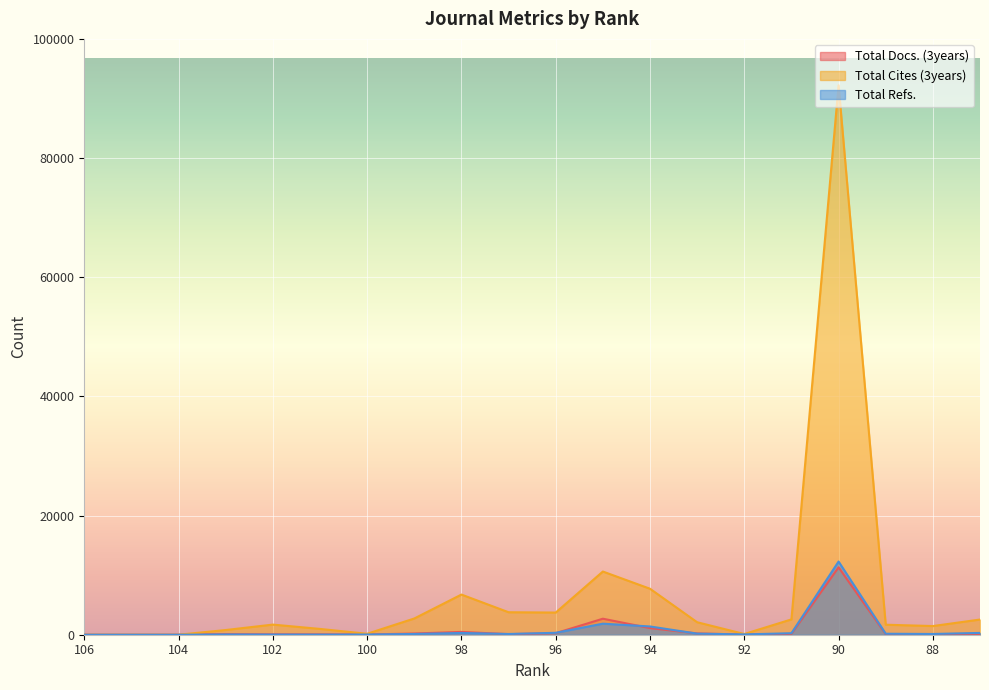

True or false: Total Refs. has more than 1 points higher than both neighbors.

True